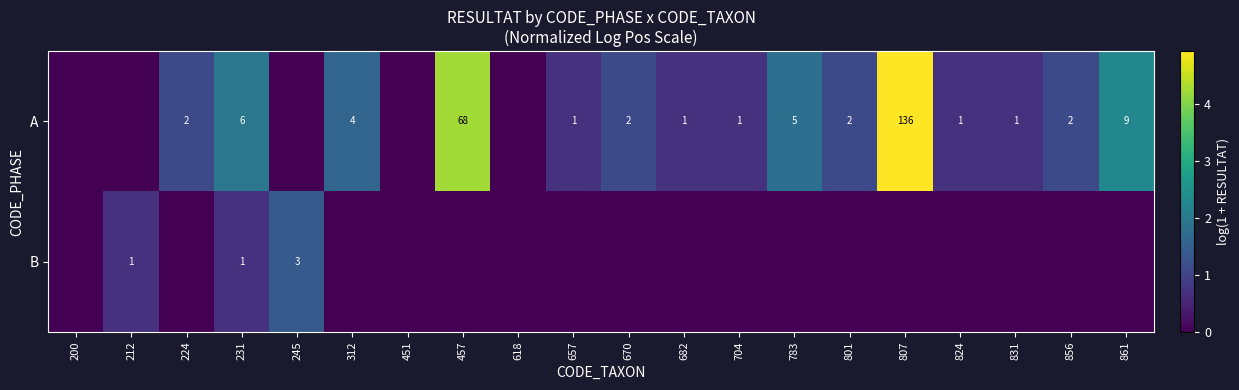

The B series shows 1 at 212. True or false?

True